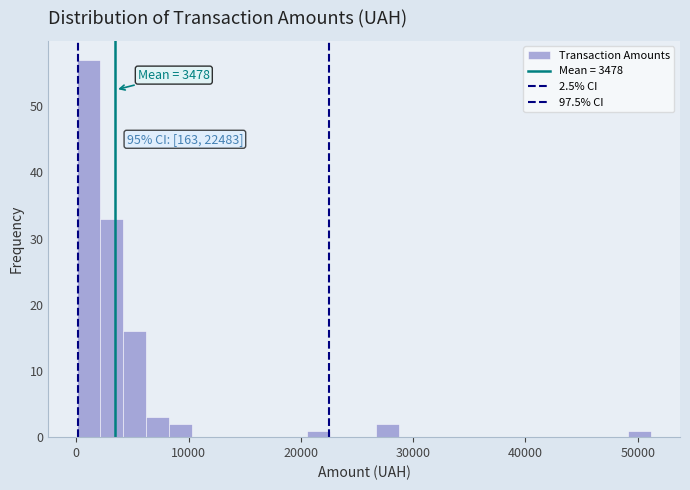

Read against the x-axis, roughly where is the centre of the tallest bar?

1000